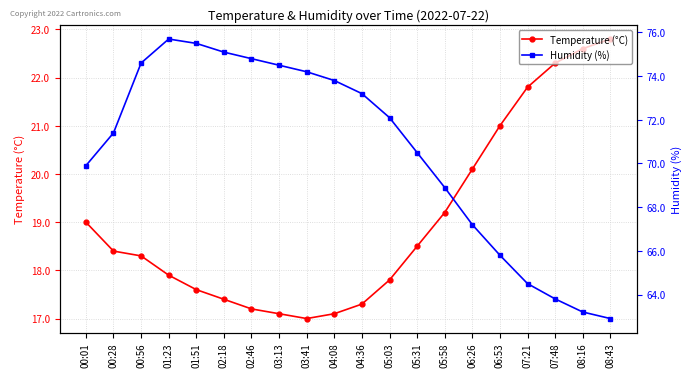

How many lines are shown in the chart?

2